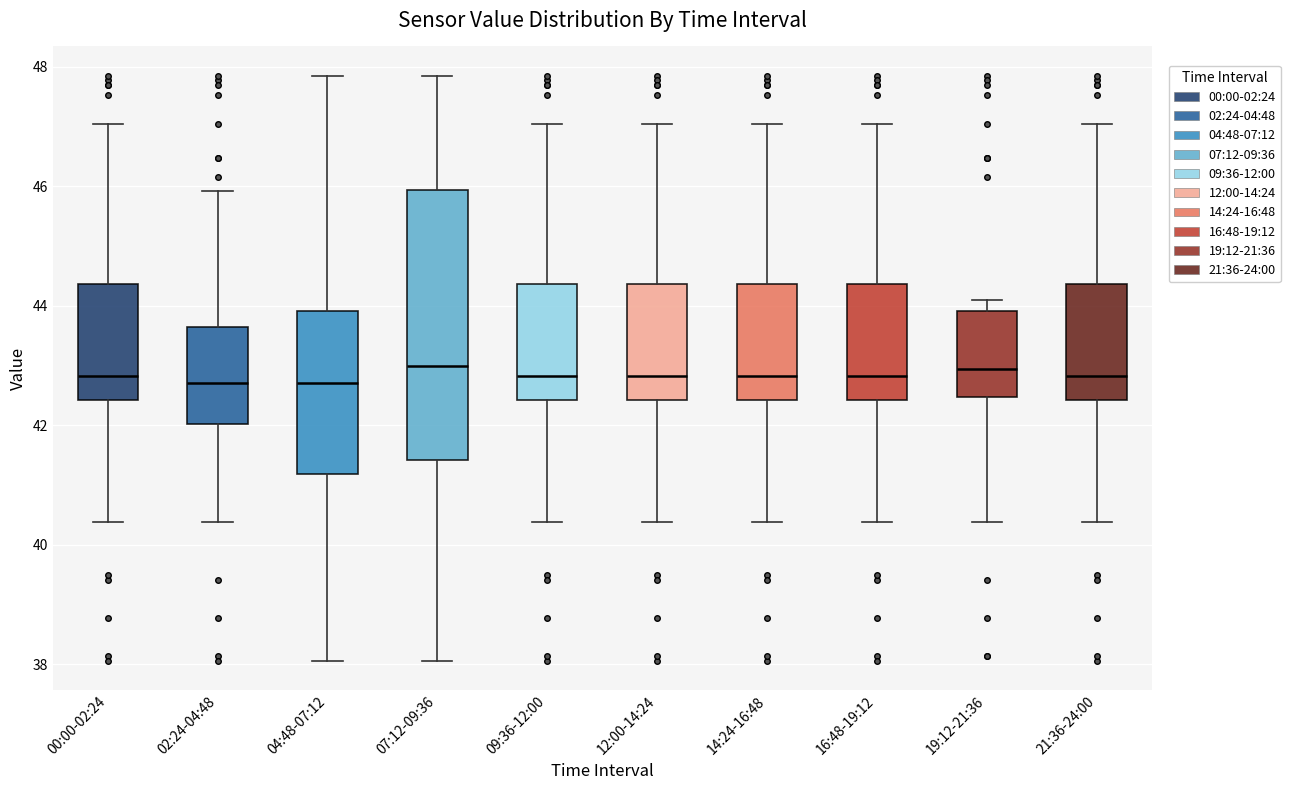

Where does the lower whisker of the box for 16:48-19:12 end on the y-axis? The values are not printed on the chart, so give them approximately, as read against the axis.

40.4